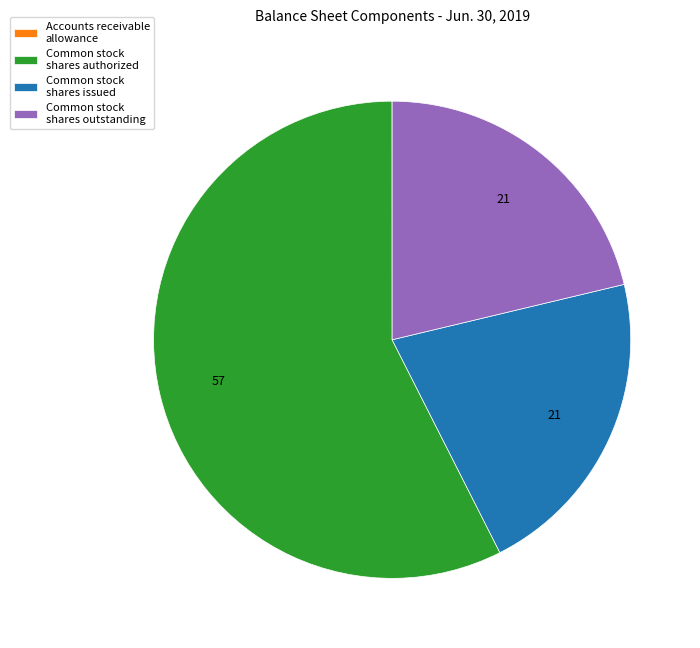

What is the ratio of the value at Common stock shares outstanding to the value at Common stock shares issued?

1.0